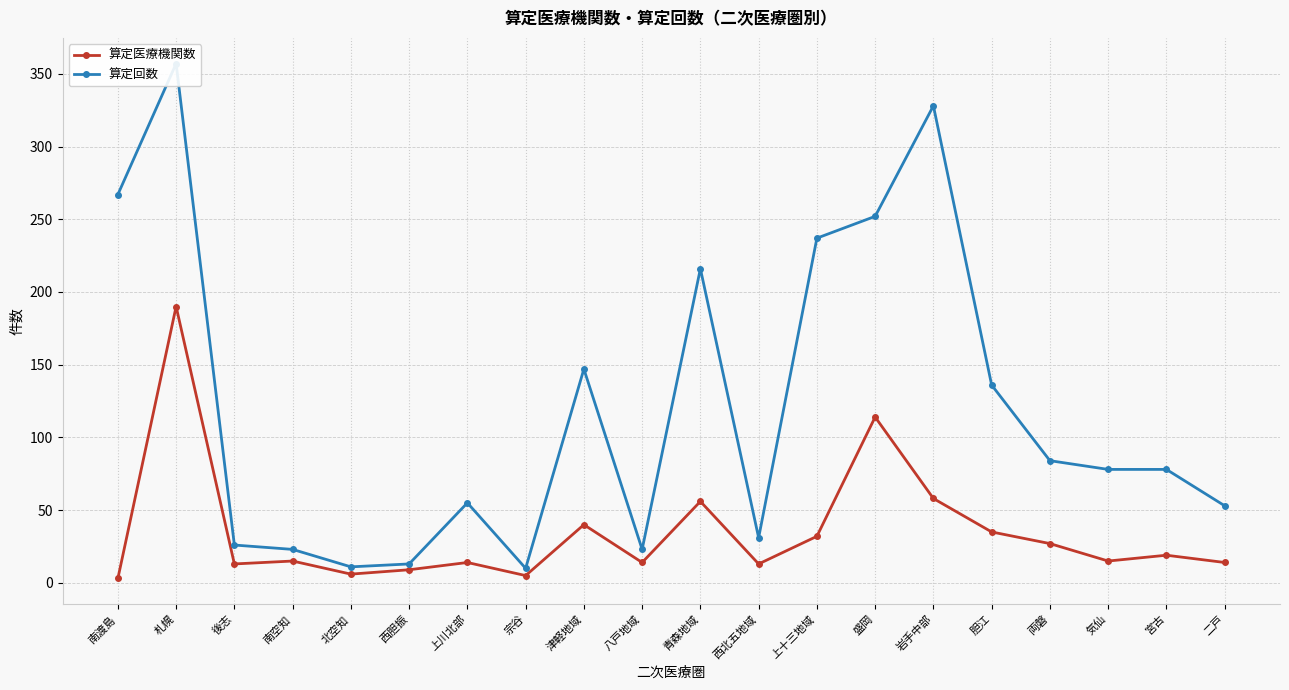

Rank the series by their average value, from highest to lowest.

算定回数, 算定医療機関数